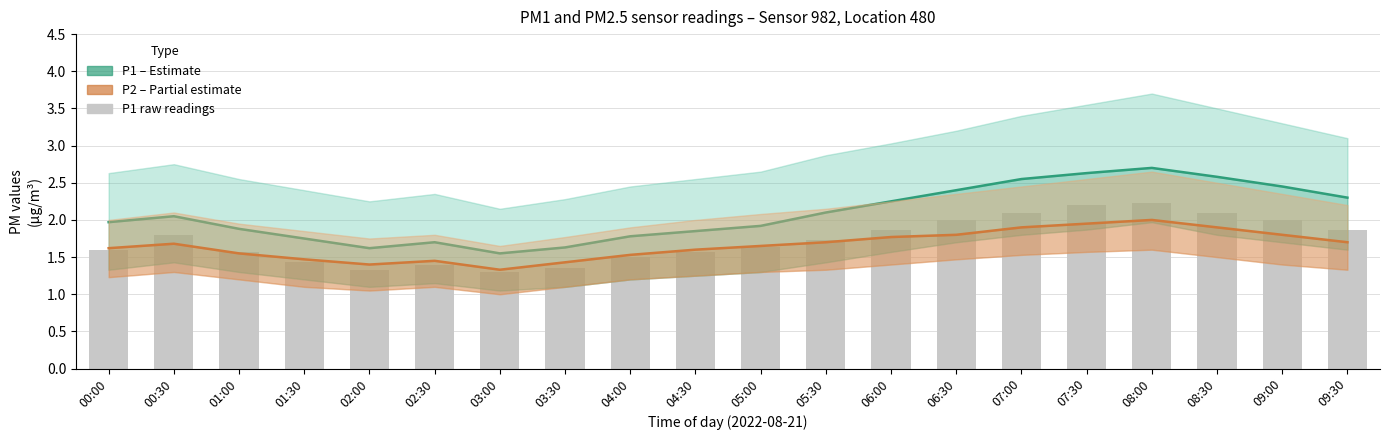

Between 02:00 and 04:30, which series saw the biggest shift?

P1 raw